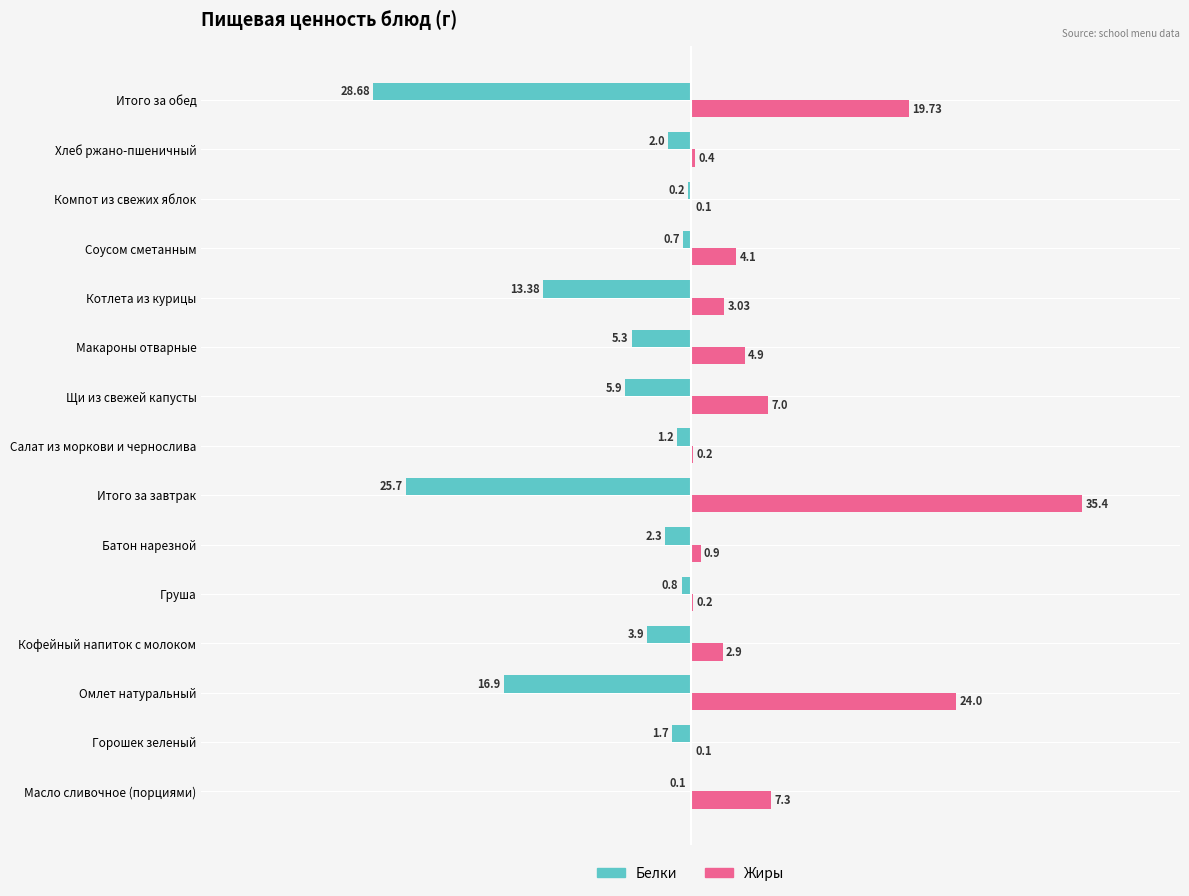

At which label is Белки closest to -14?

Котлета из курицы